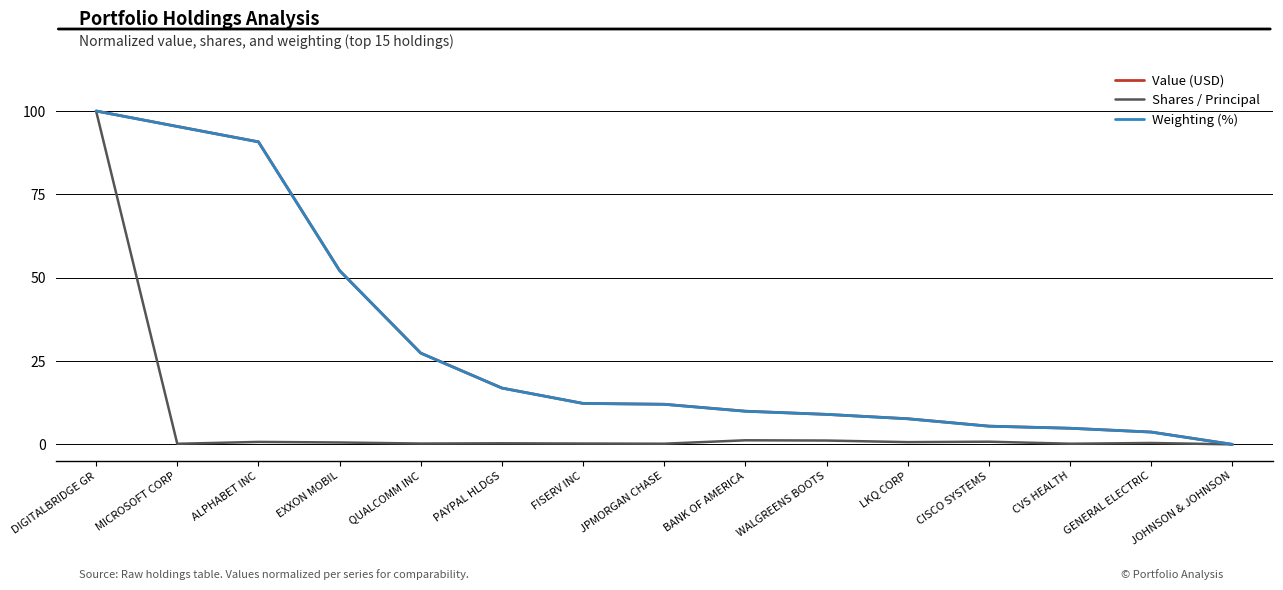

Does the chart display data point markers on the line(s)?

No